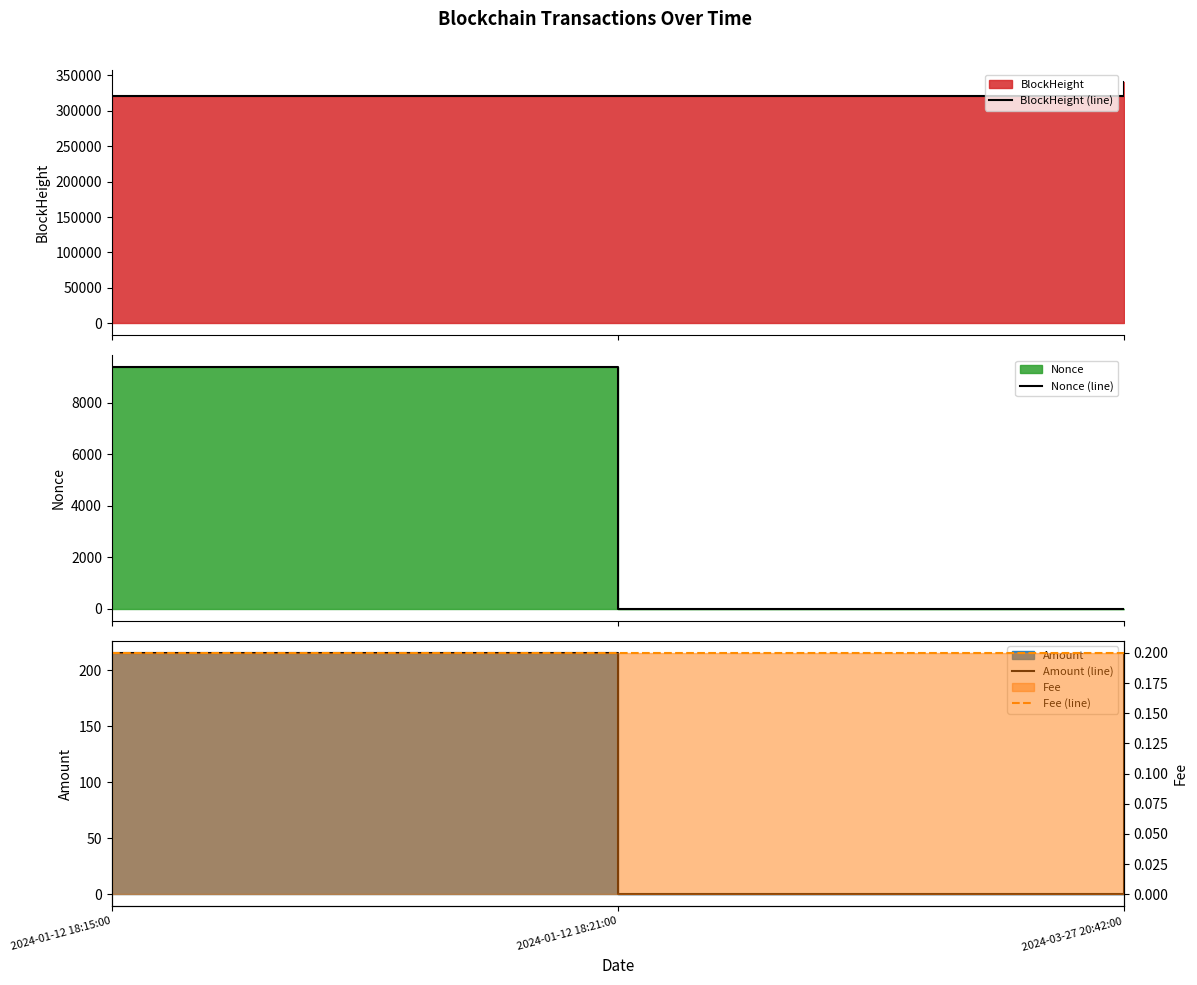

At how many categories does at least one series exceed 221200?

3